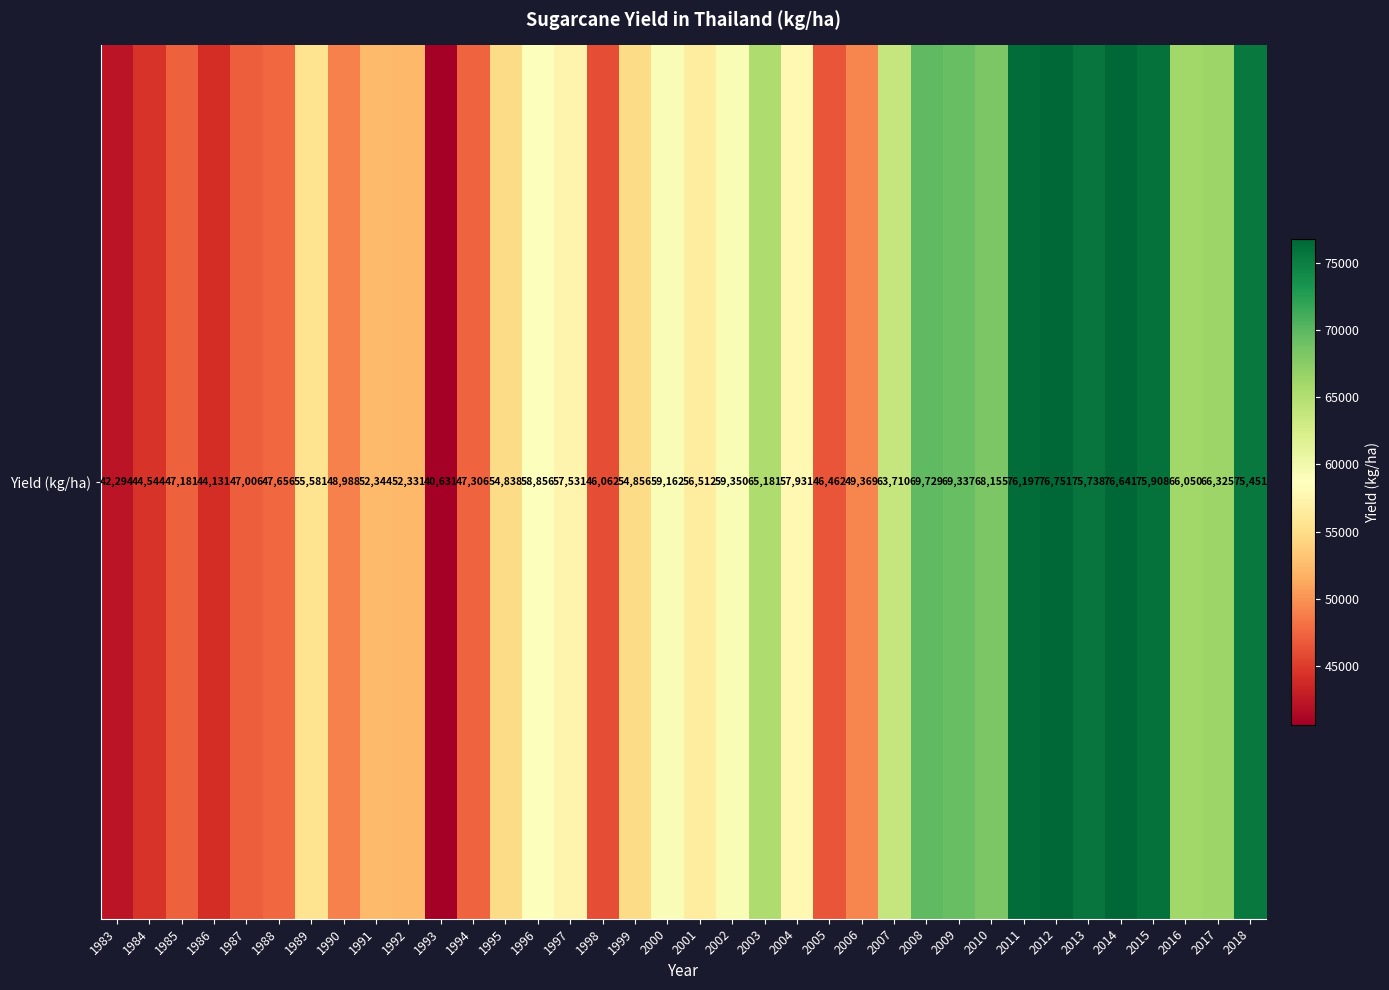

The value at 2000 is 90466.3. True or false?

False